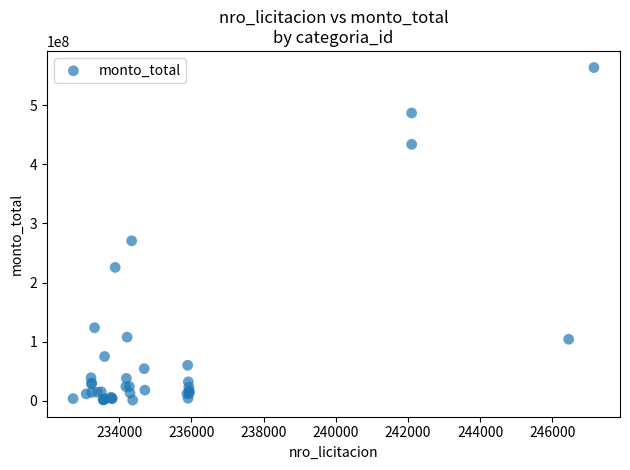

What Y value in the scatter plot is closest to 282513300?

270682300